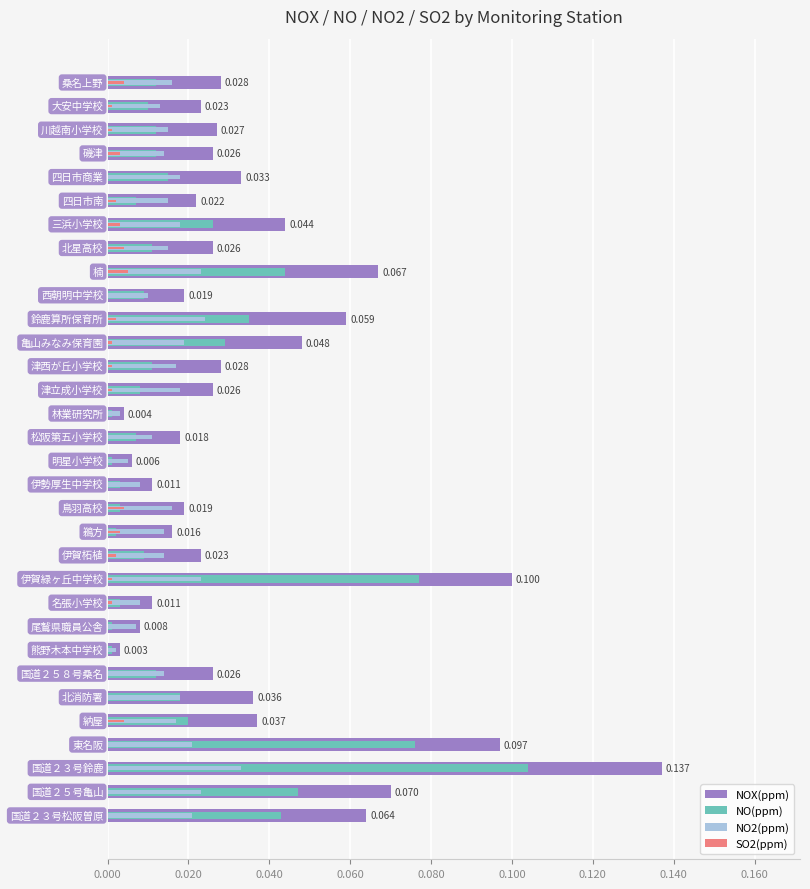

Is it true that NO(ppm) equals 0.0 at 15?

False